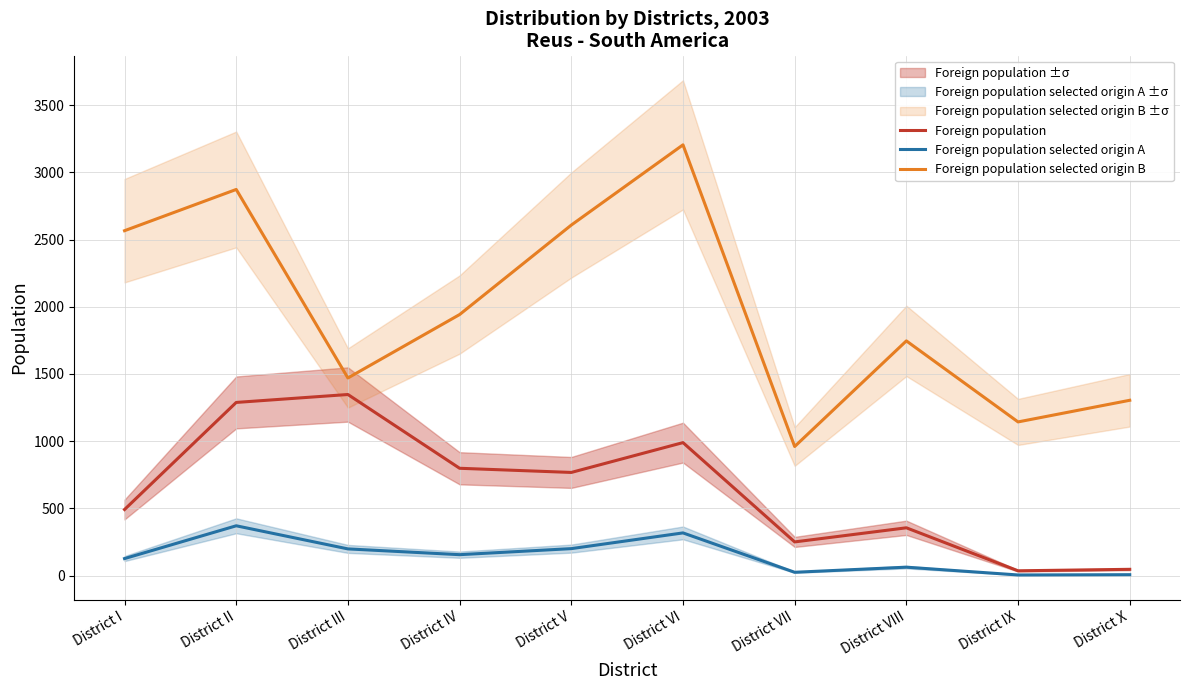

At which category does Foreign population selected origin A reach its first local valley?

District IV